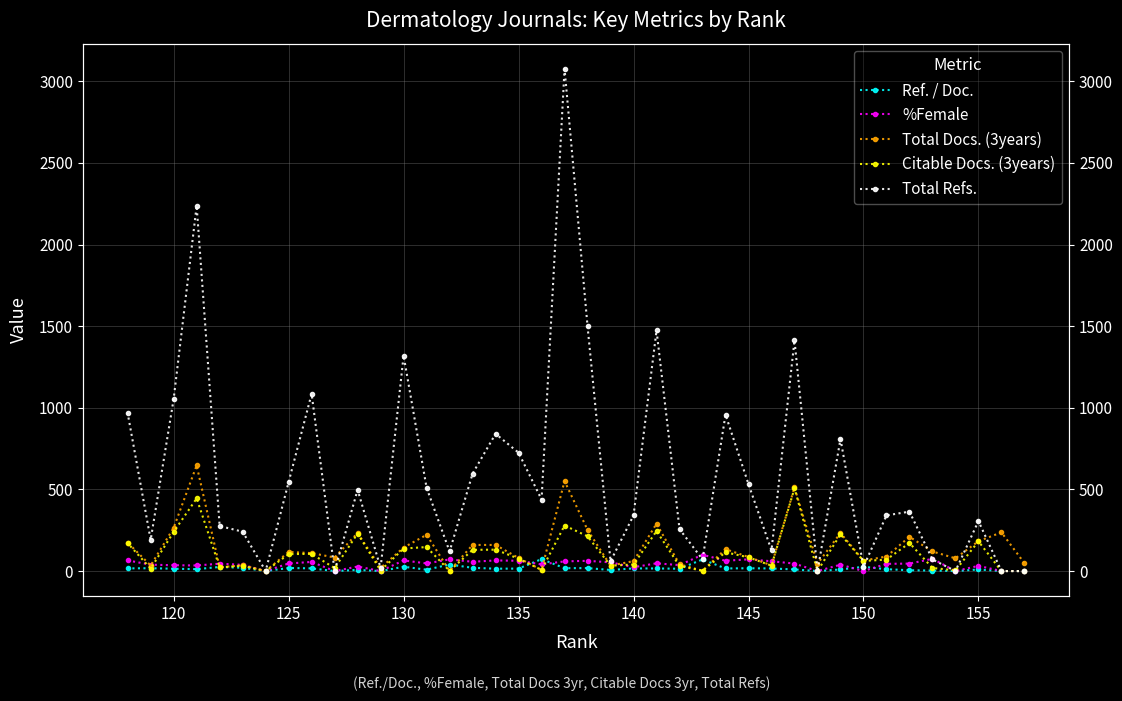

Which series ends up on top after the final intersection of Citable Docs. (3years) and Ref. / Doc.?

Citable Docs. (3years)